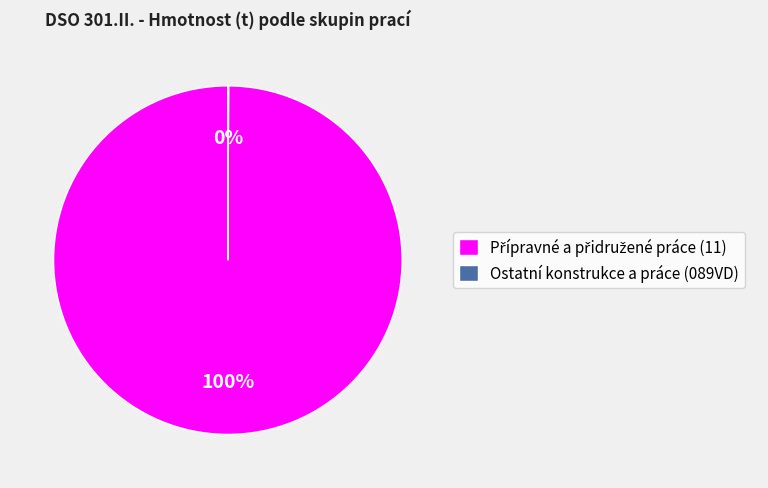

To the nearest percent, what is the average slice percentage?

50%